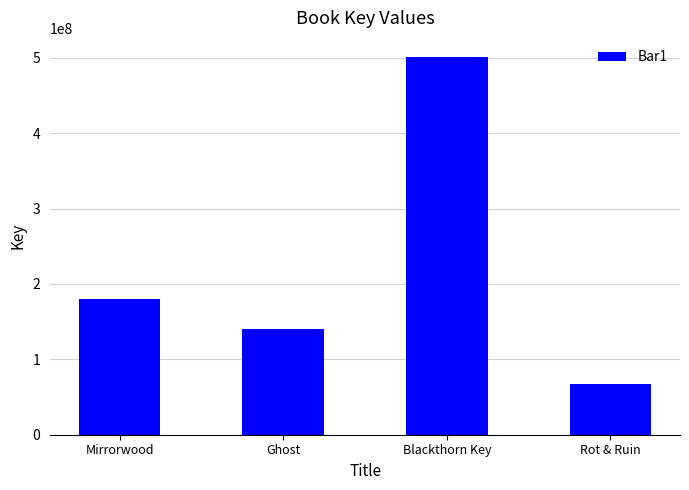

Where is the data nearest to the value 284491774?

Mirrorwood